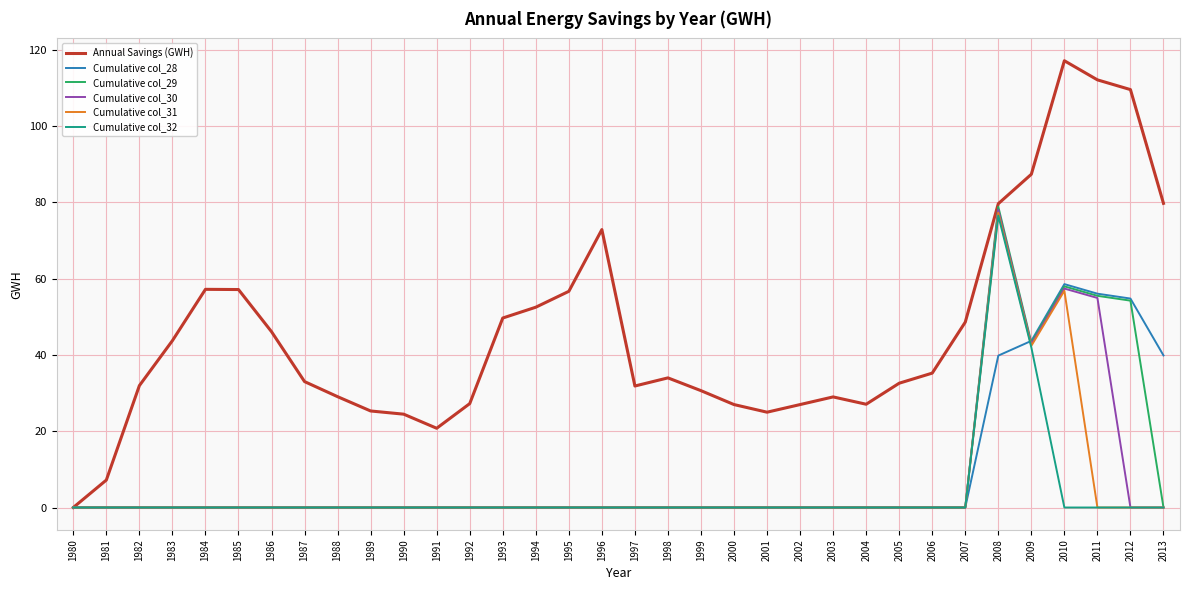

Which series ends up on top after the final intersection of Cumulative col_30 and Cumulative col_28?

Cumulative col_28